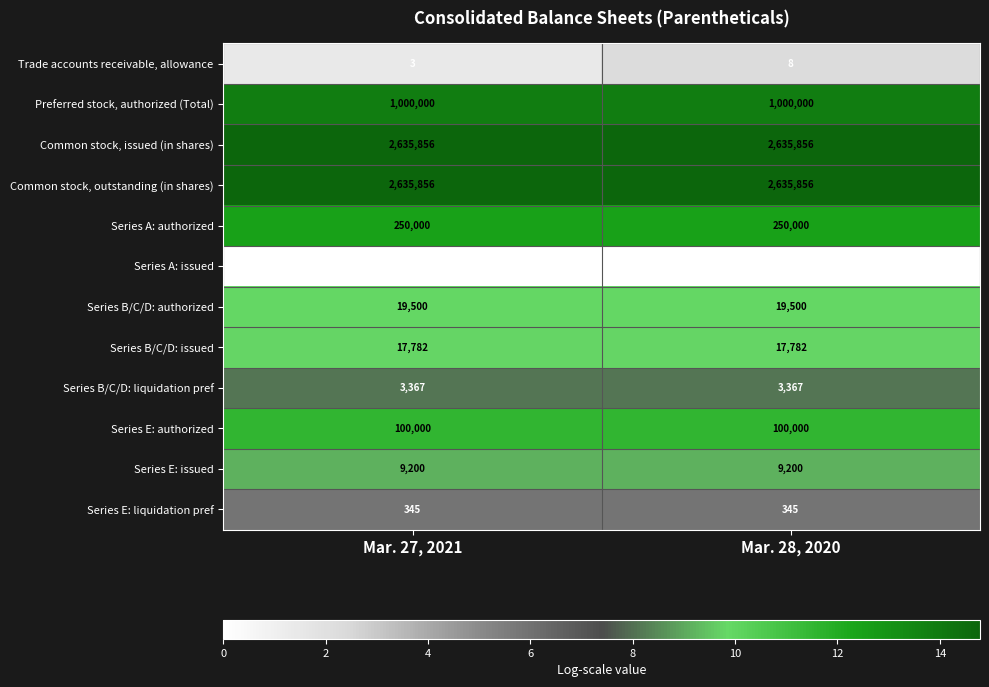

At which category is the sum across all series the highest?

Mar. 28, 2020